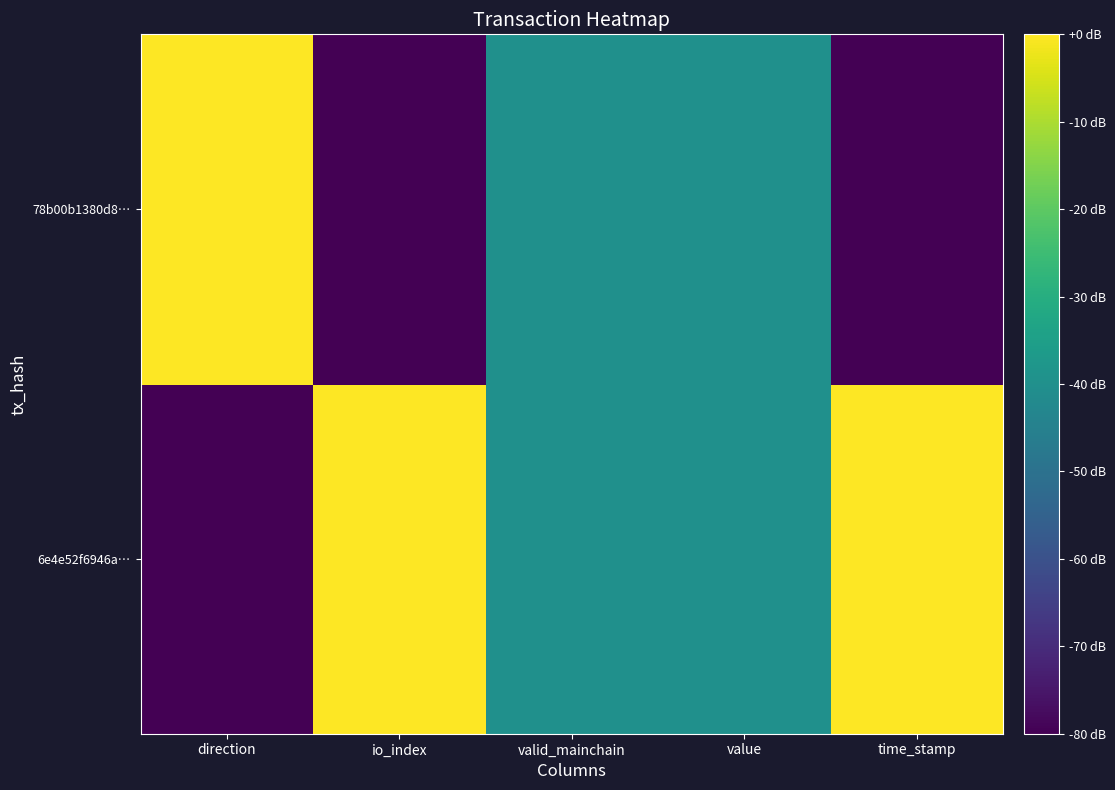

Reading right to left, list all the values displayed in this chart.

6e4e52f6946a…: time_stamp=0	value=-40	valid_mainchain=-40	io_index=0	direction=-80
78b00b1380d8…: time_stamp=-80	value=-40	valid_mainchain=-40	io_index=-80	direction=0